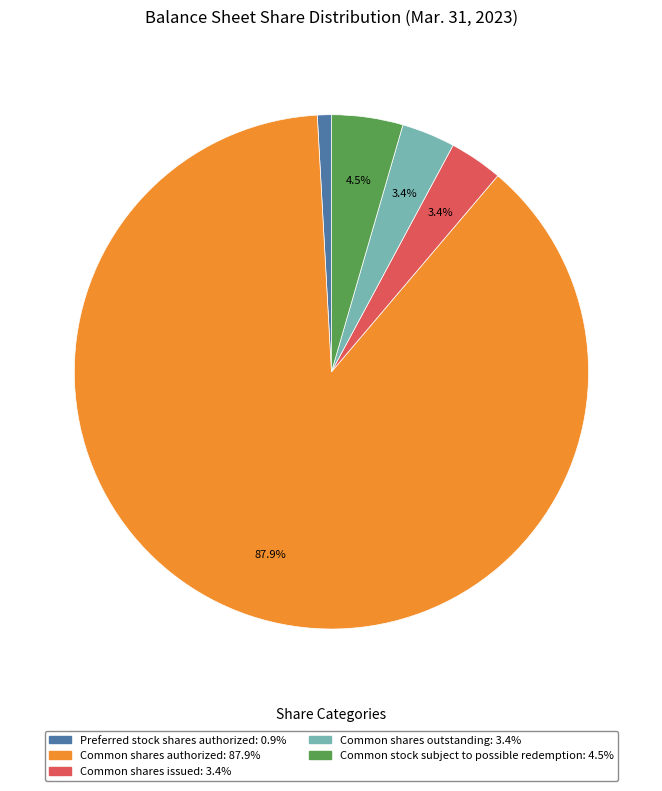

Does any single category account for the majority?

Yes